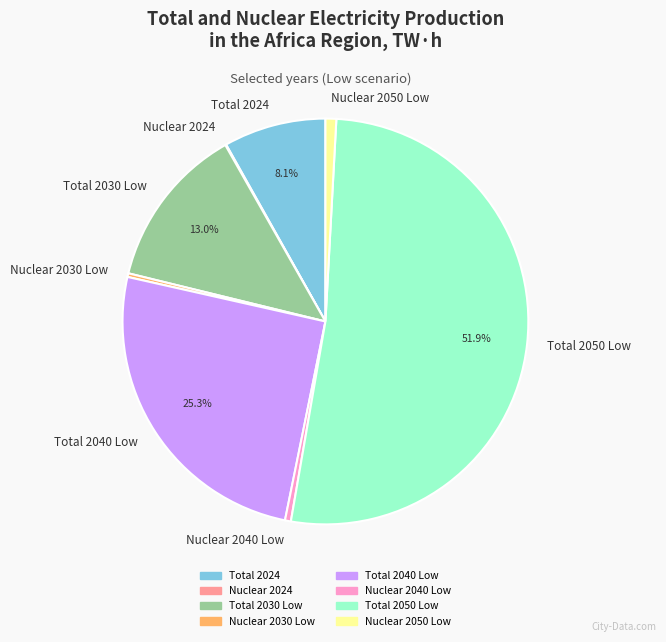

Does any single category account for the majority?

Yes